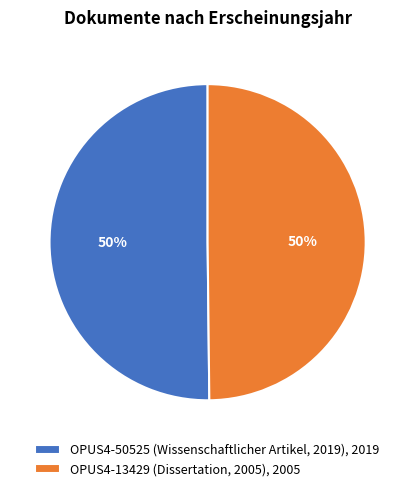

To the nearest percent, what is the average slice percentage?

50%